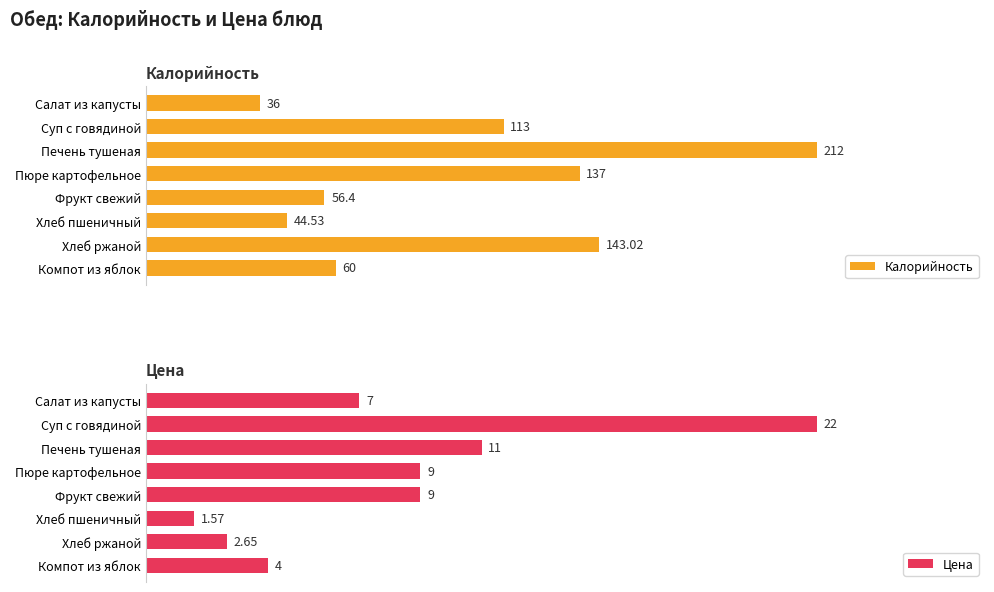

Rank the categories by Калорийность value from lowest to highest.

Салат из капусты, Хлеб пшеничный, Фрукт свежий, Компот из яблок, Суп с говядиной, Пюре картофельное, Хлеб ржаной, Печень тушеная